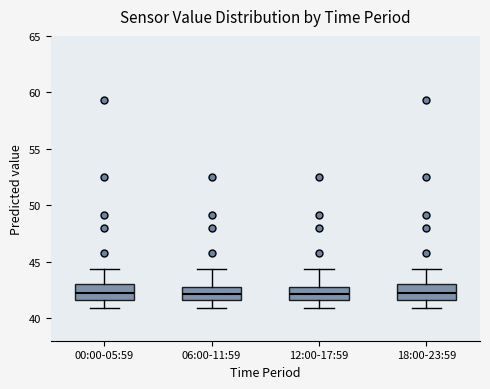

Reading left to right, read every box against the y-axis: the position of its median line, the range the box covers, and the ends of its whiskers. The values are not printed on the chart, so give them approximately, as read against the axis.

00:00-05:59: median 42.0, box 41.5 to 43.0, whiskers 41.0 to 44.5
06:00-11:59: median 42.0, box 41.5 to 43.0, whiskers 41.0 to 44.5
12:00-17:59: median 42.0, box 41.5 to 43.0, whiskers 41.0 to 44.5
18:00-23:59: median 42.0, box 41.5 to 43.0, whiskers 41.0 to 44.5